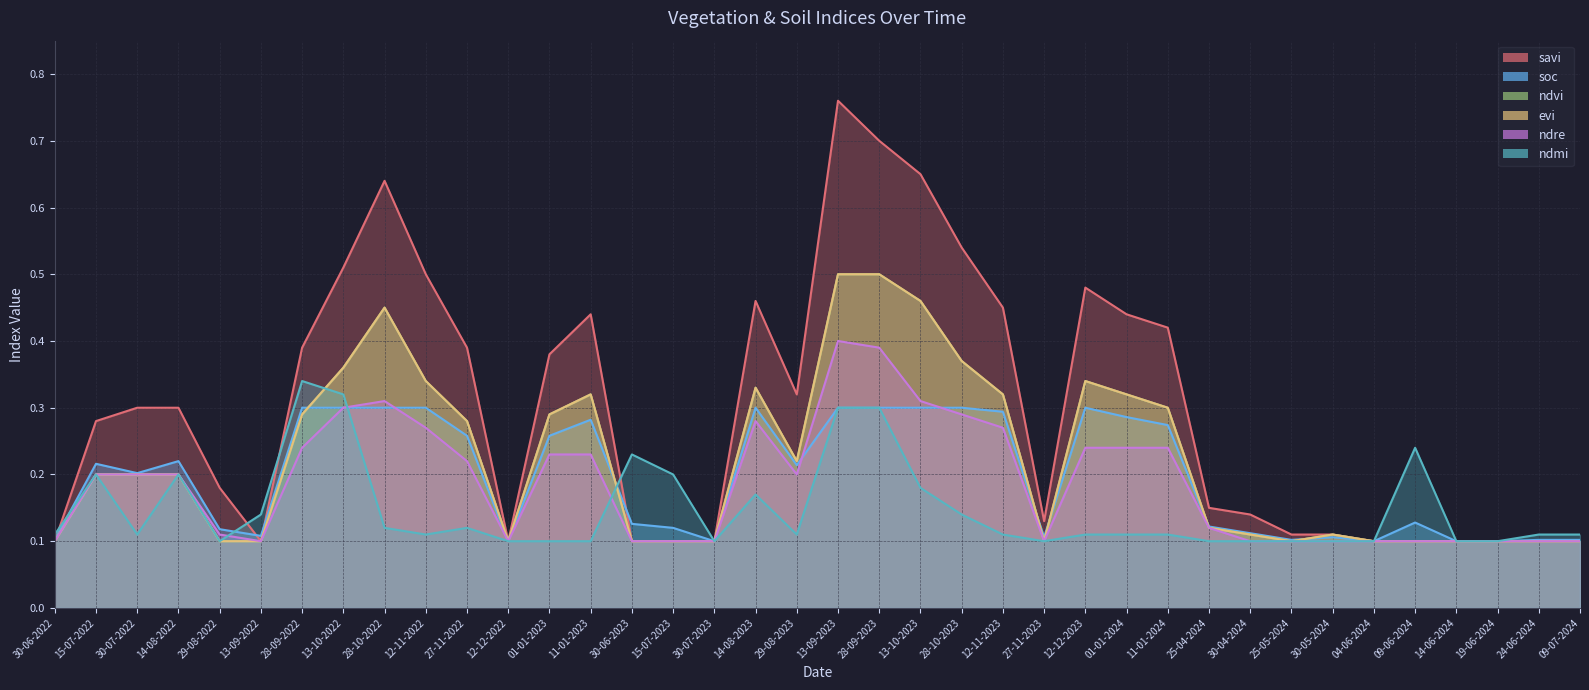

True or false: ndmi has more than 1 interior local peaks.

True